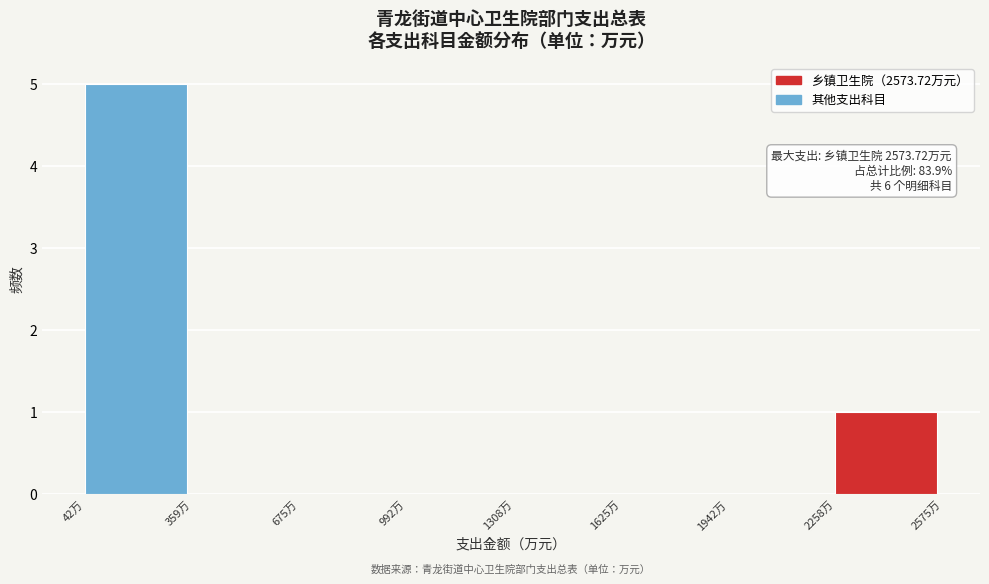

Over which range of the x-axis is the bar tallest?

50 to 350